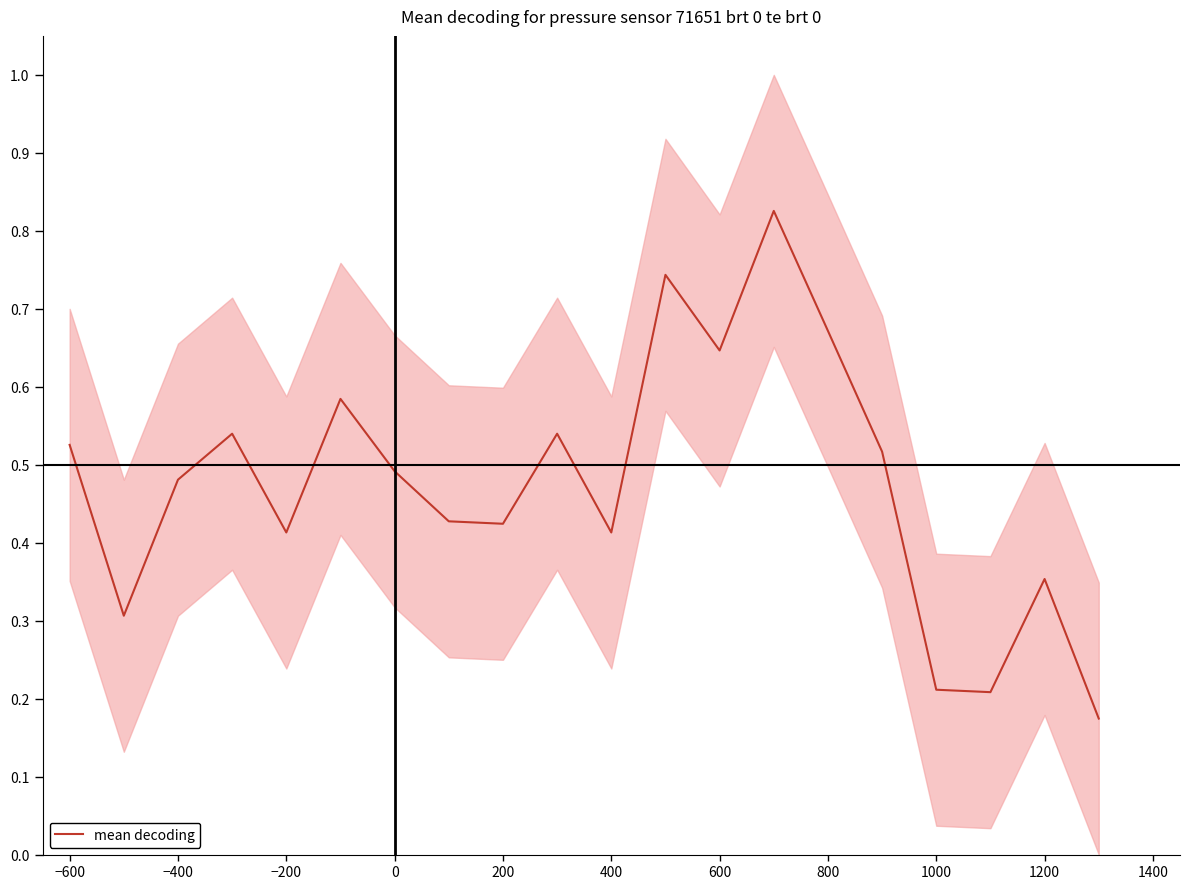

Is this an area chart (filled region under the line)?

No